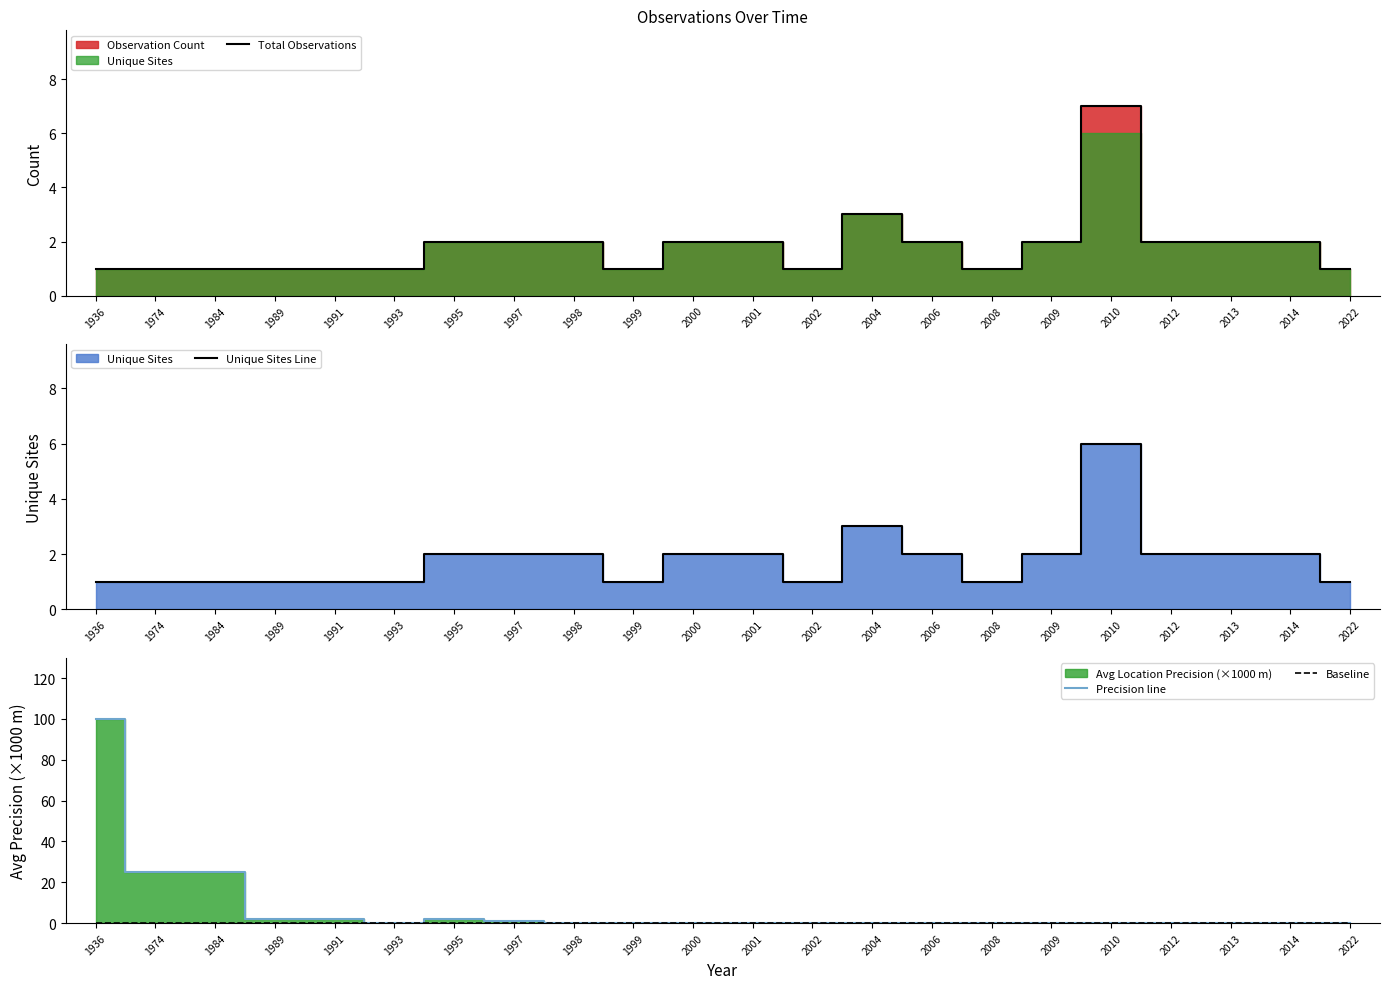

Rank the categories by Baseline value from highest to lowest.

1936, 1974, 1984, 1989, 1991, 1993, 1995, 1997, 1998, 1999, 2000, 2001, 2002, 2004, 2006, 2008, 2009, 2010, 2012, 2013, 2014, 2022